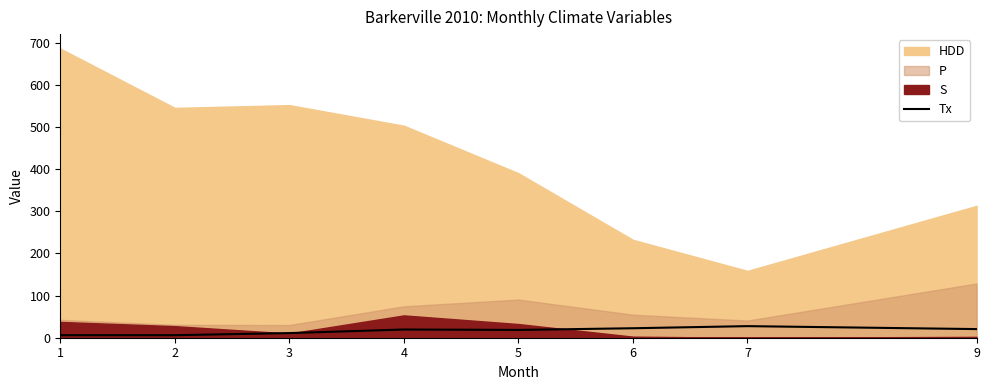

What is the change in value from 5 to 9?

+2.0